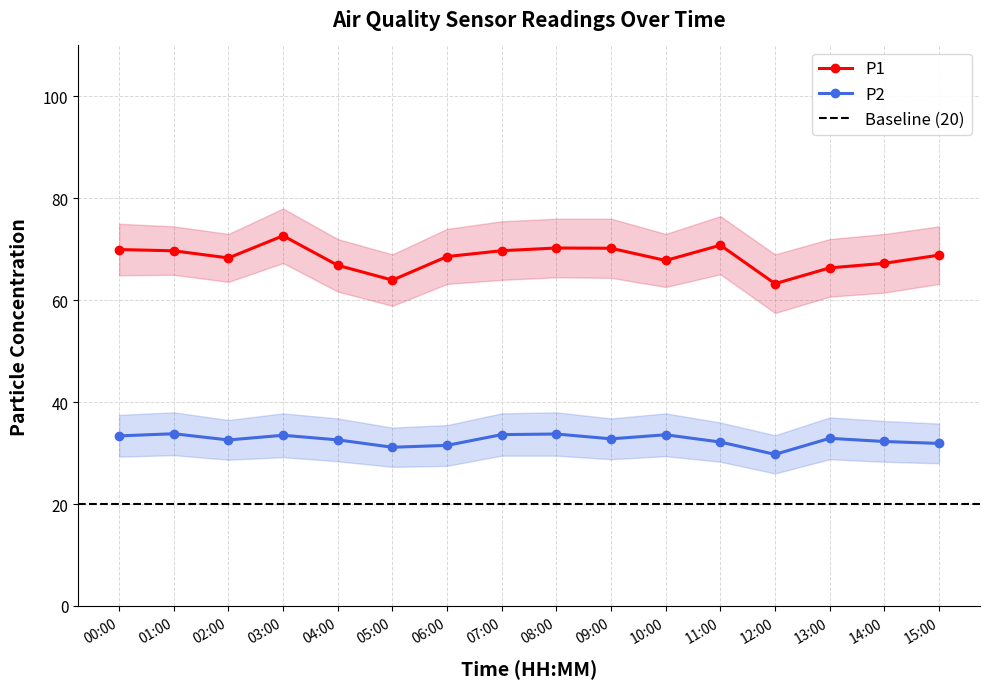

What is the difference between the second highest and minimum values in the P1 series?

7.5